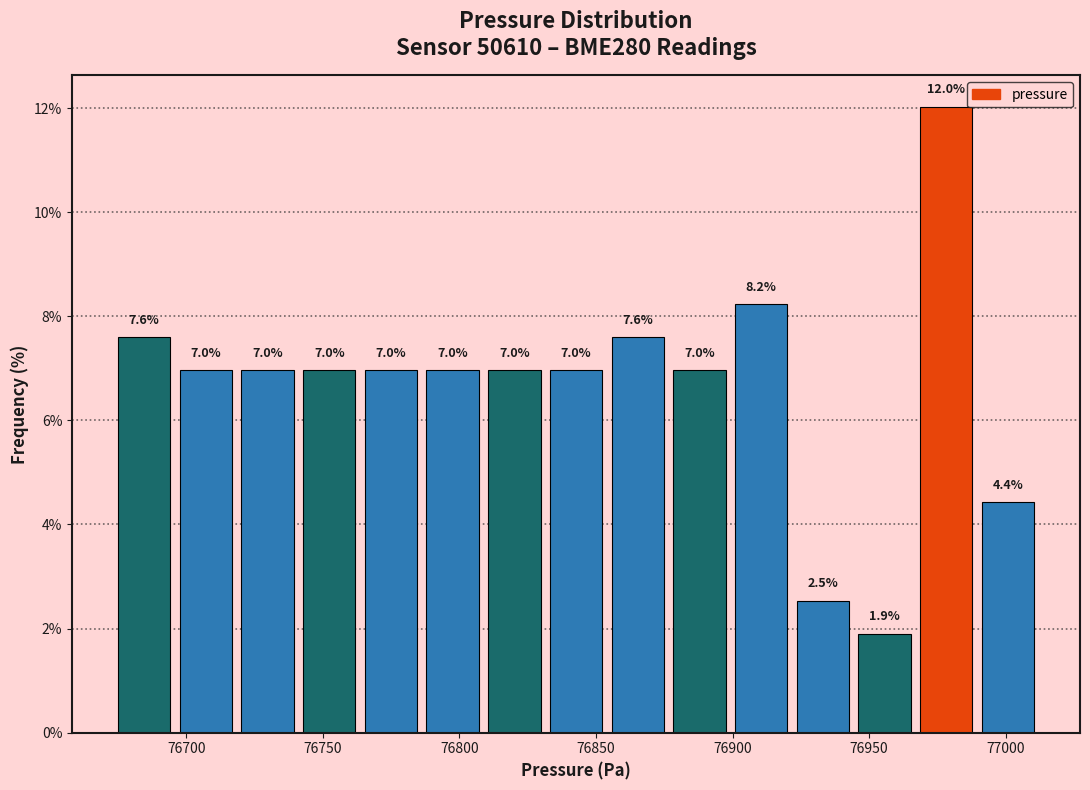

Which range on the x-axis has the tallest bar?

76965 to 76990